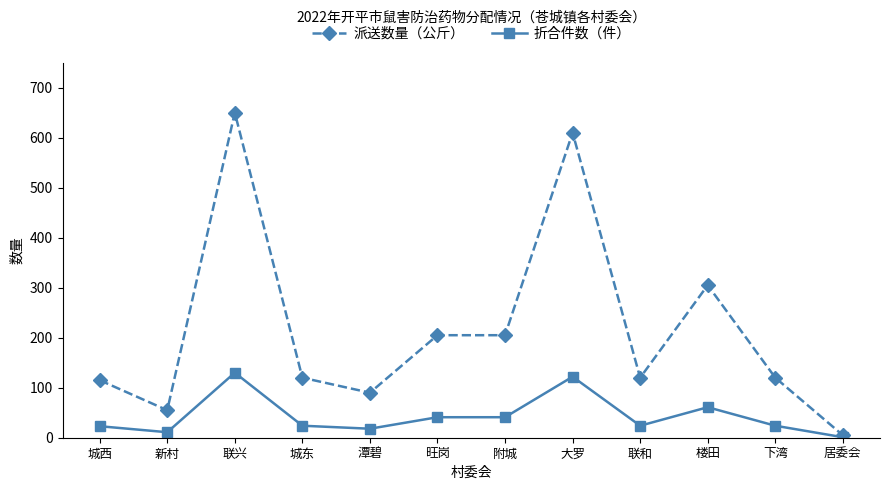

True or false: 派送数量（公斤） has more than 1 points higher than both neighbors.

True